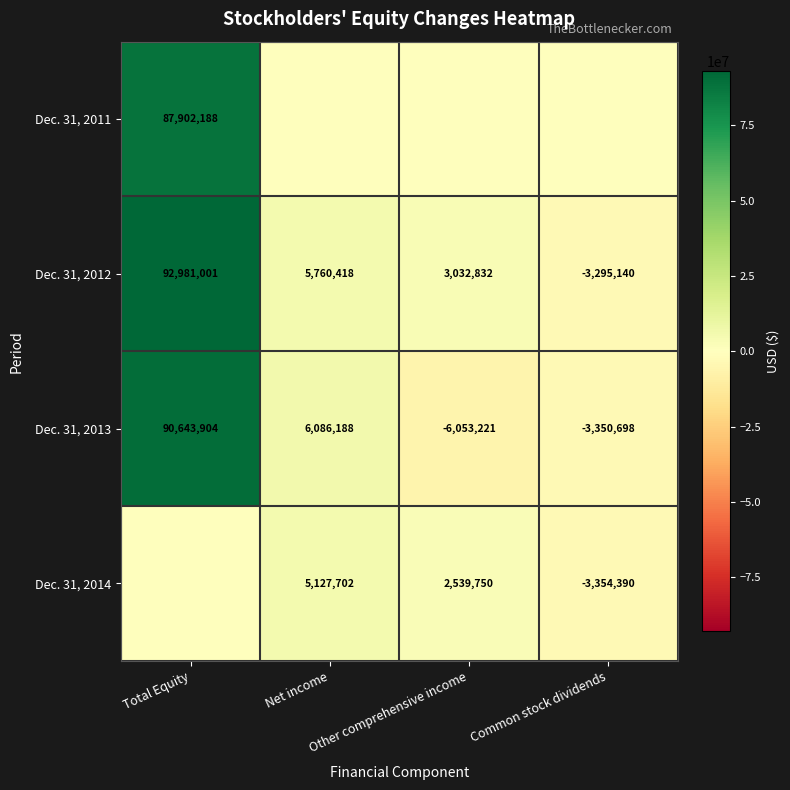

Is it true that Dec. 31, 2012 equals 1617390 at Other comprehensive income?

False